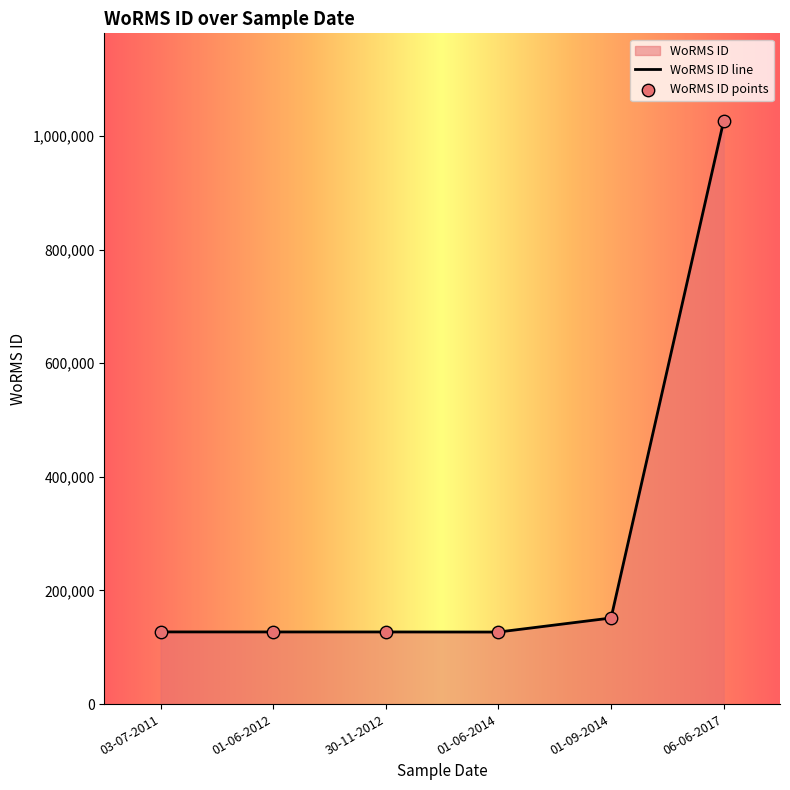

What is the ratio of the value at 01-06-2014 to the value at 06-06-2017?

0.1